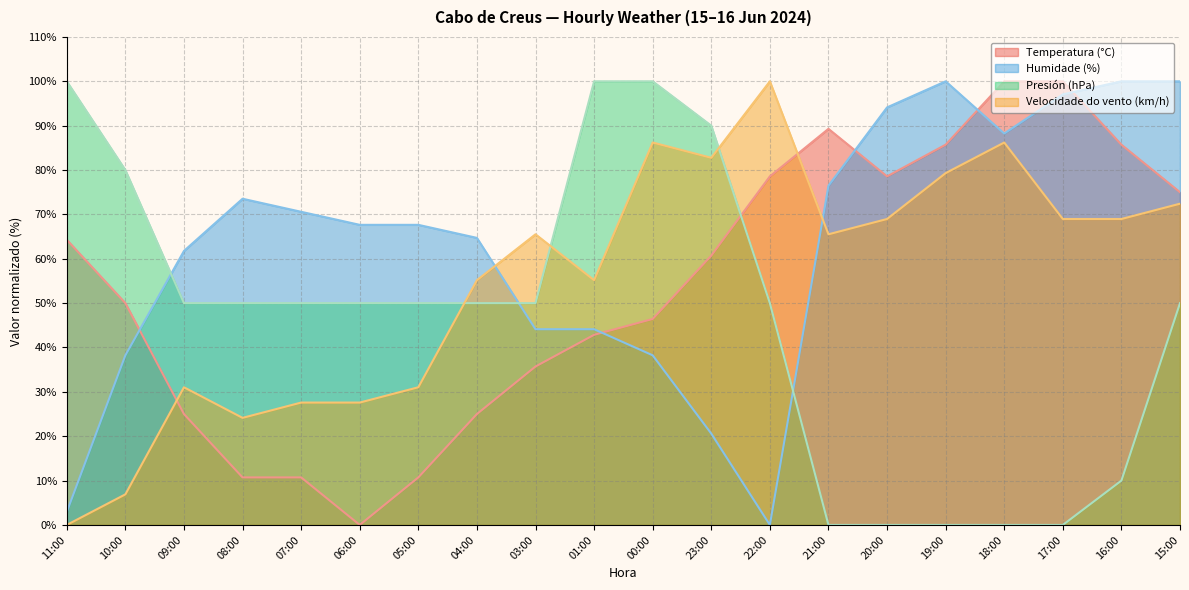

What is the spread (max minus min) of values at 11:00?

100.0